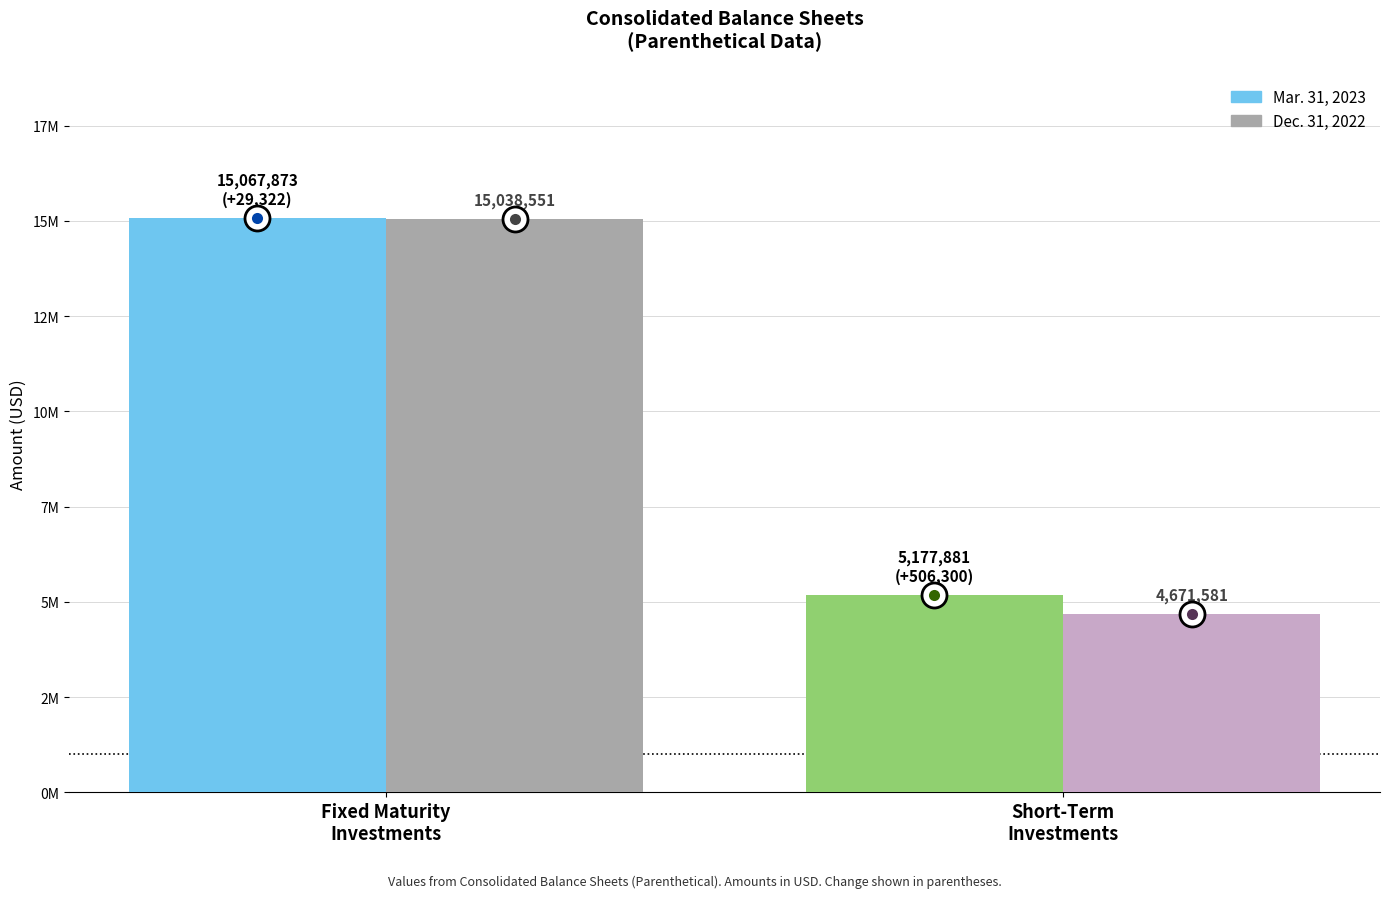

How many bars are there in each group?

2